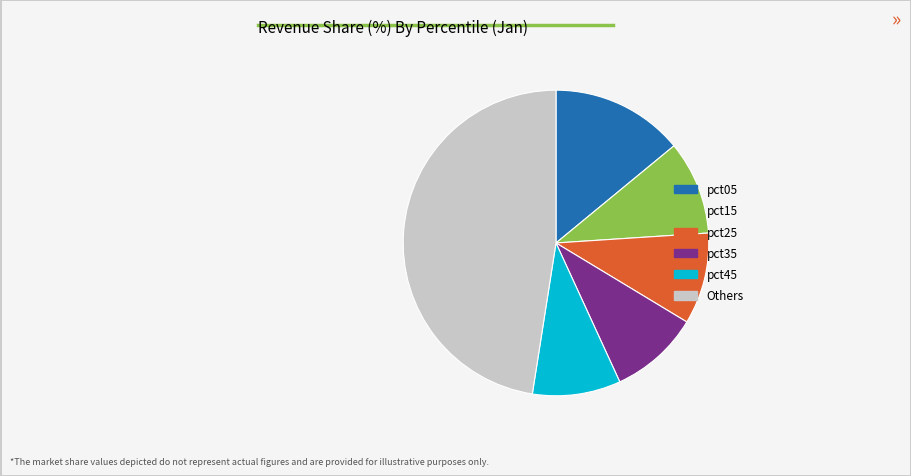

Does any single category account for the majority?

No